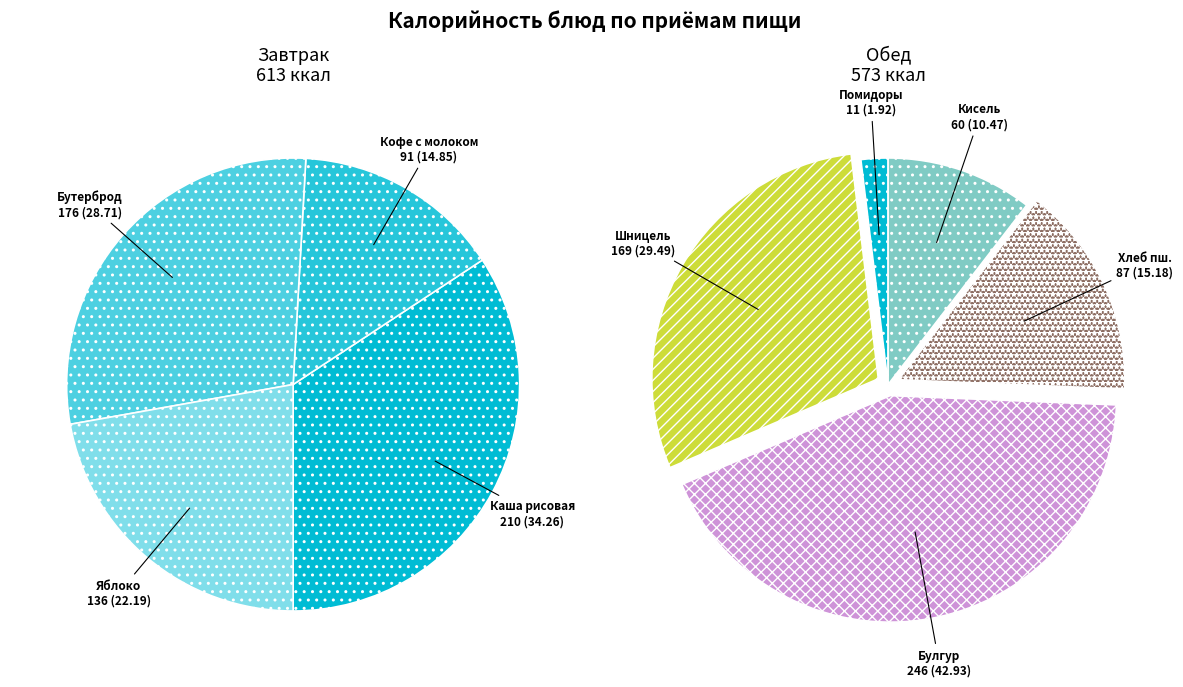

Approximately how many times larger is the value at Кисель из конц. на плодах compared to Яблоко?

0.4